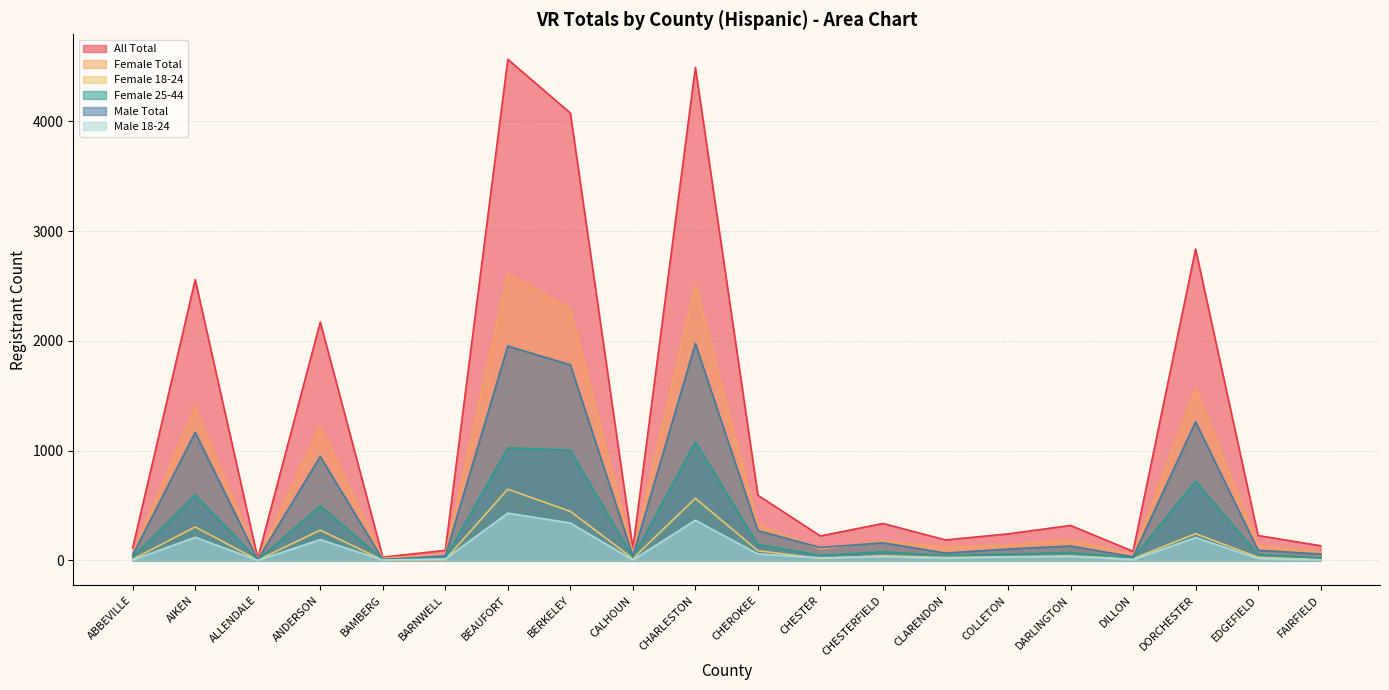

Which category has the lowest value in the All Total series?

ALLENDALE